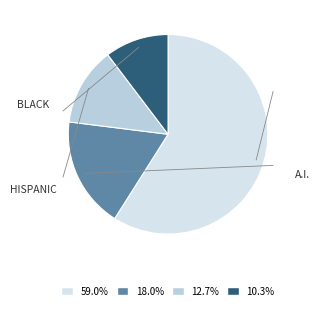

Count the number of slices in the pie.

4